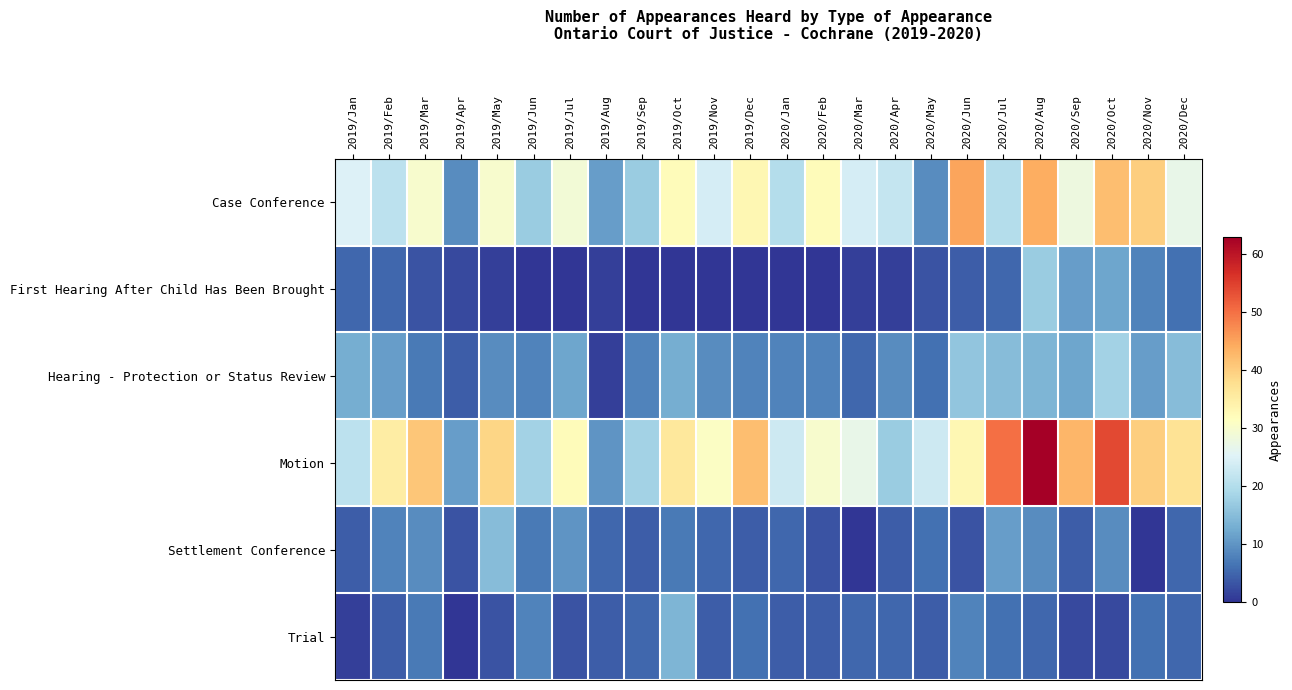

Which category has the highest value across all series?

2020/Aug